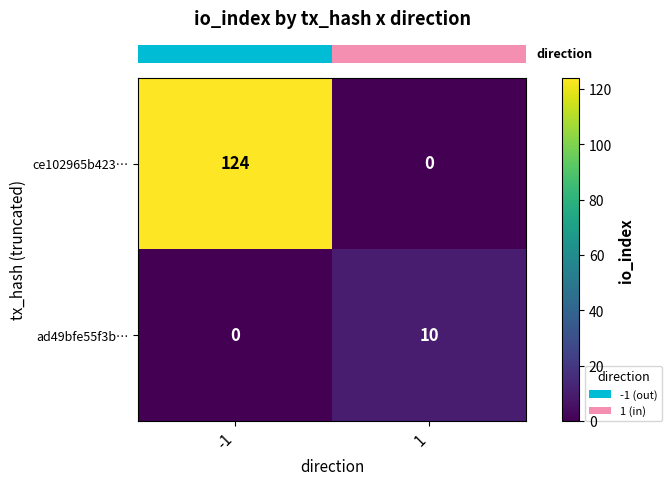

Which series has the largest total across all categories?

ce102965b423…